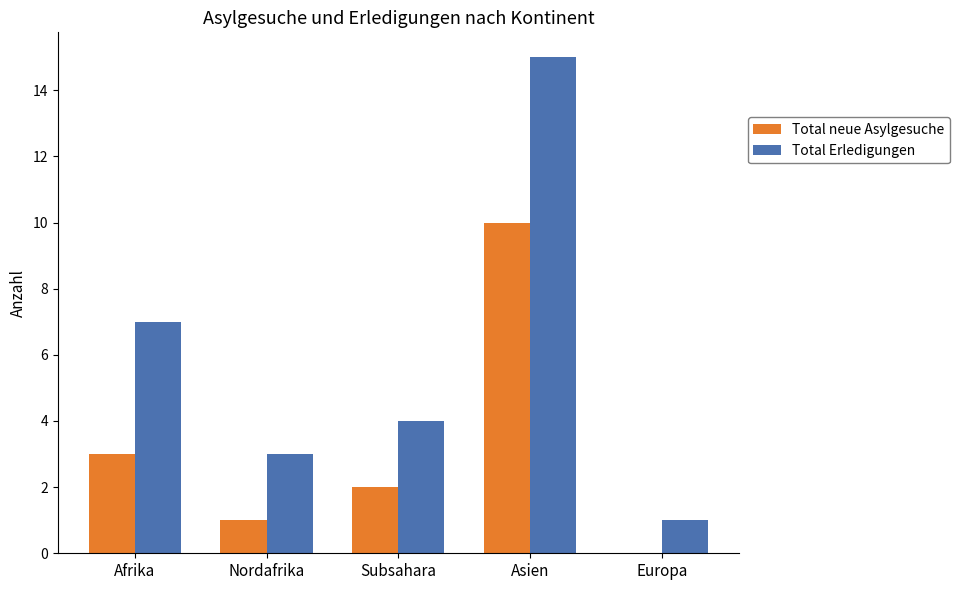

What are all the series names shown in the legend?

Total neue Asylgesuche, Total Erledigungen